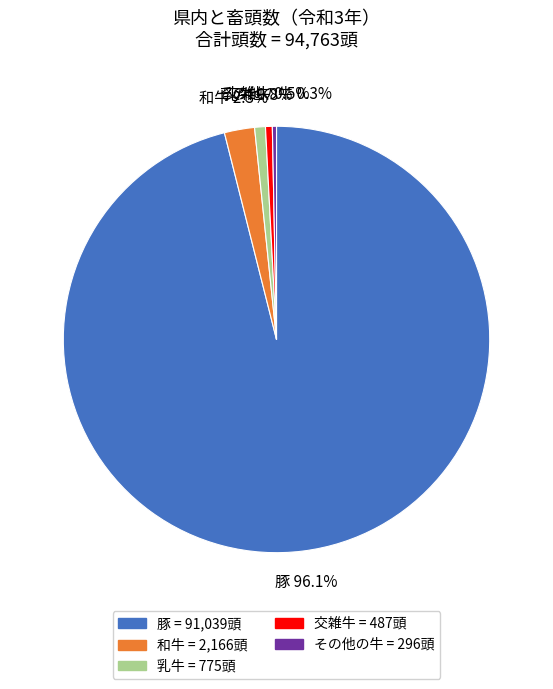

What is the largest slice in the pie chart?

豚